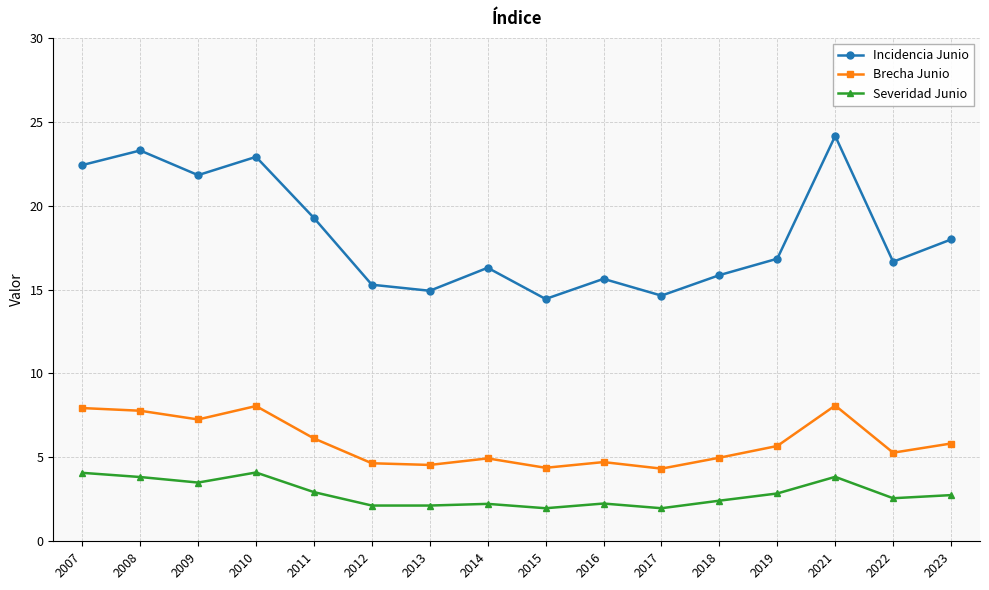

True or false: Incidencia Junio and Brecha Junio cross at least once.

False